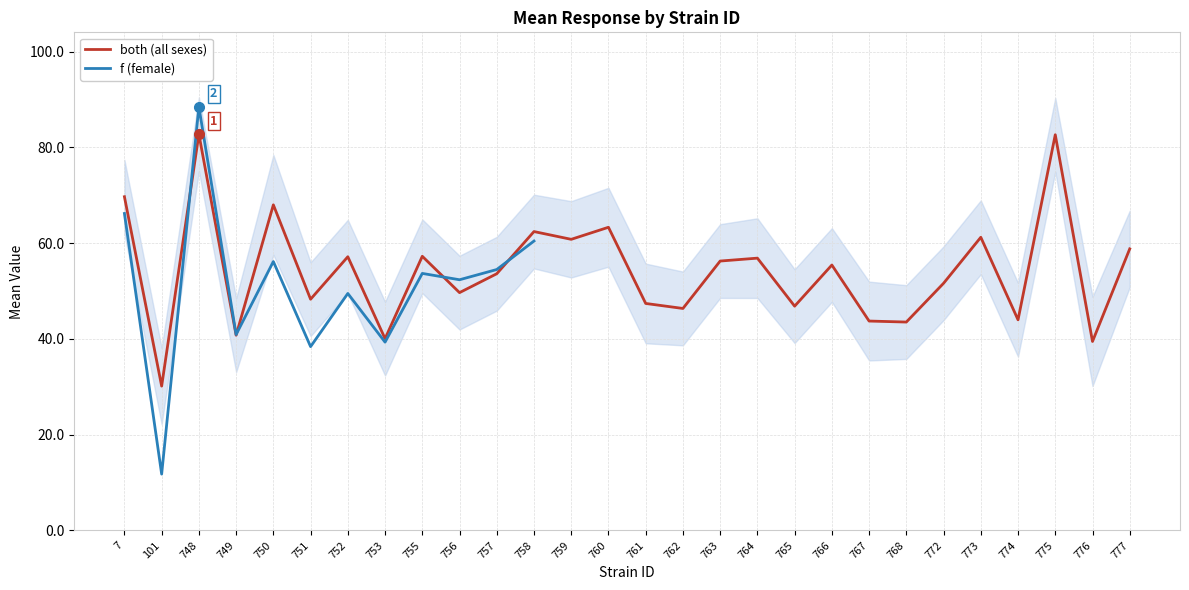

True or false: both (all sexes) has a value of 19.5 at 759.

False